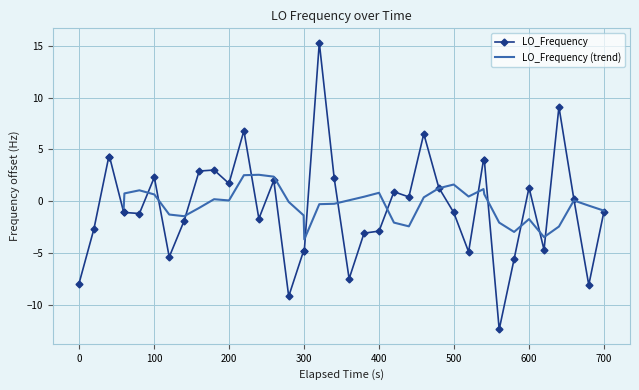

True or false: LO_Frequency has more than 0 points higher than both neighbors.

True